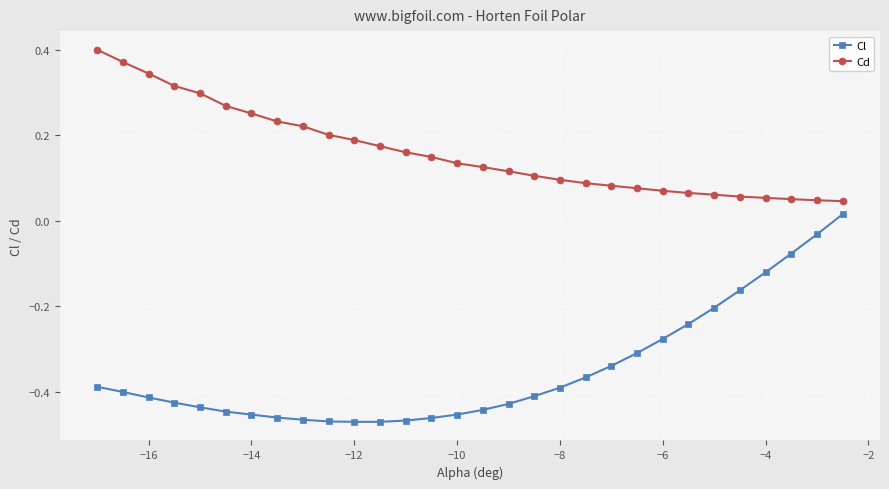

Rank the series by their average value, from highest to lowest.

Cd, Cl